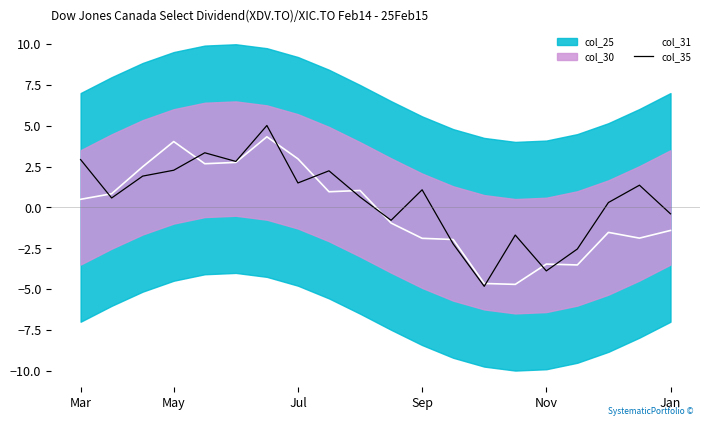

What is the minimum value for col_35?

-4.8